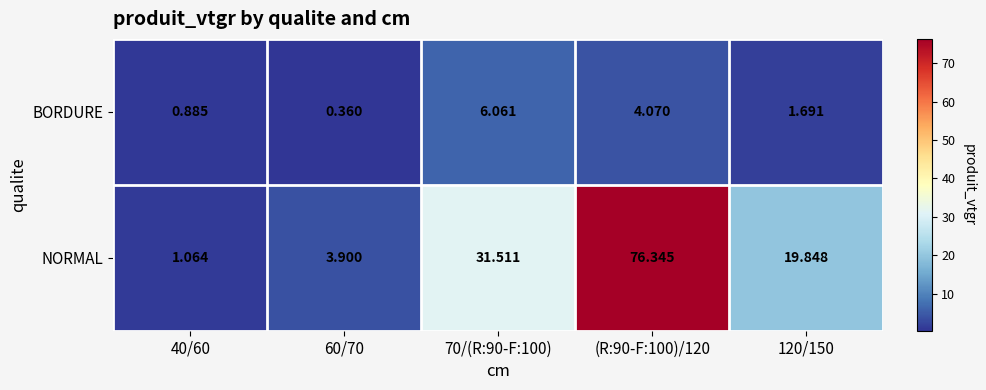

Which series has the widest spread of values?

NORMAL